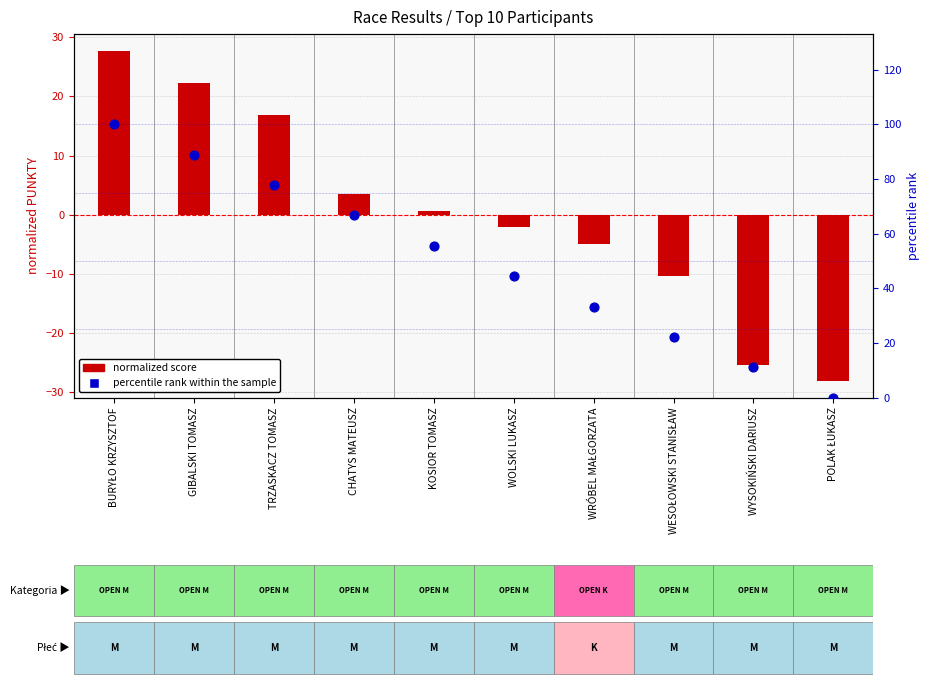

What are all the series names shown in the legend?

normalized score, percentile rank within the sample